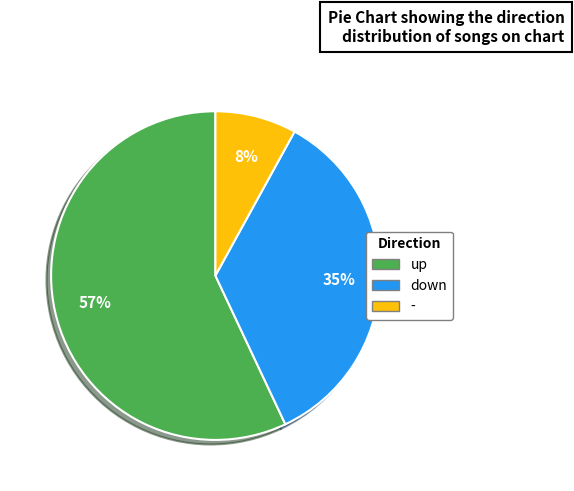

True or false: up accounts for 57% of the total.

True